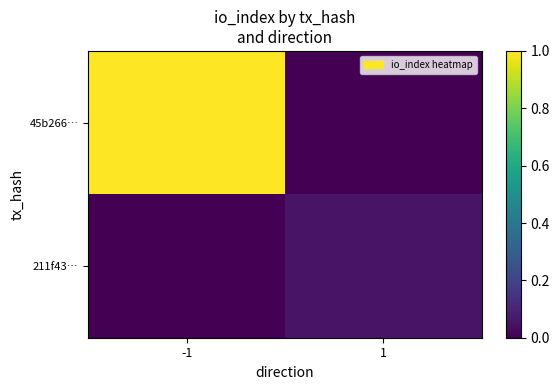

List the series in order of their peak value, lowest first.

211f43…, 45b266…